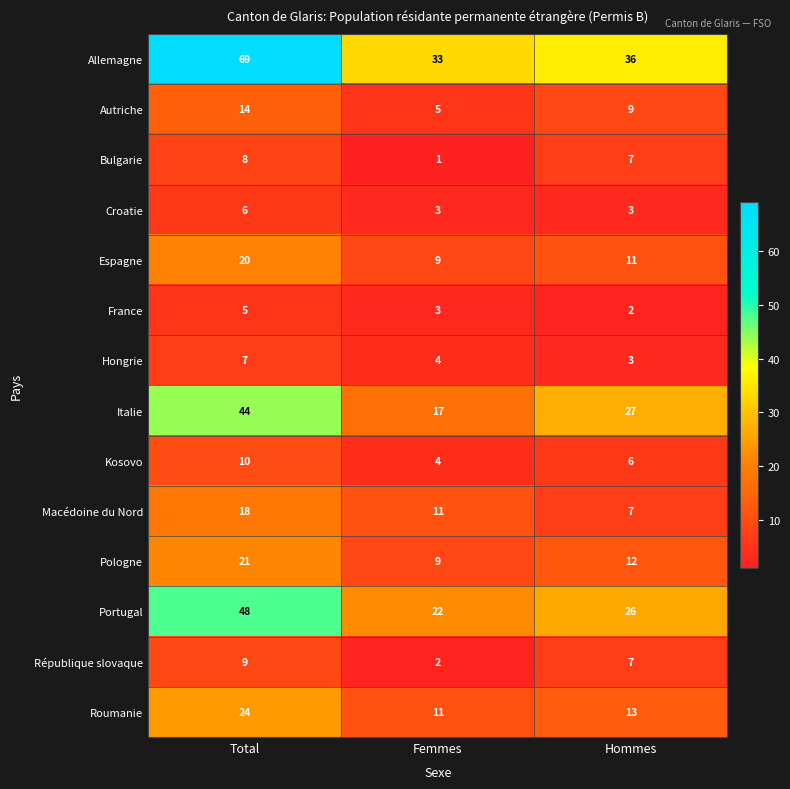

How many data points does each series have?

3